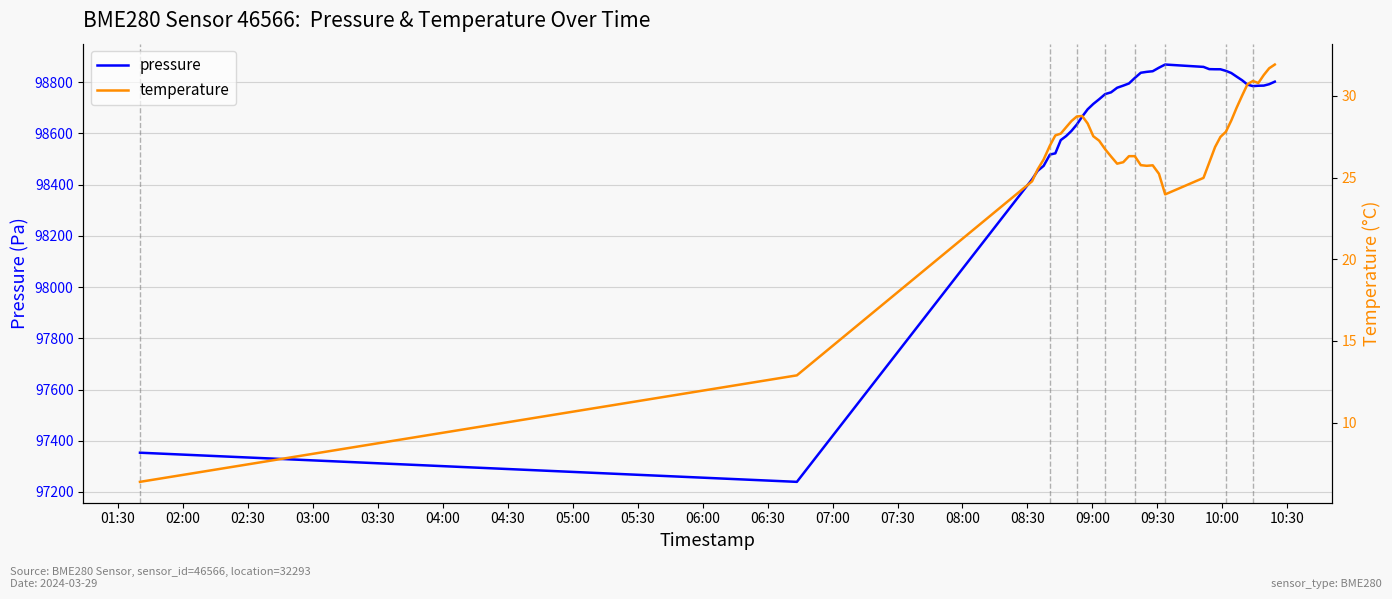

What is the lowest value of the pressure series?

97239.5